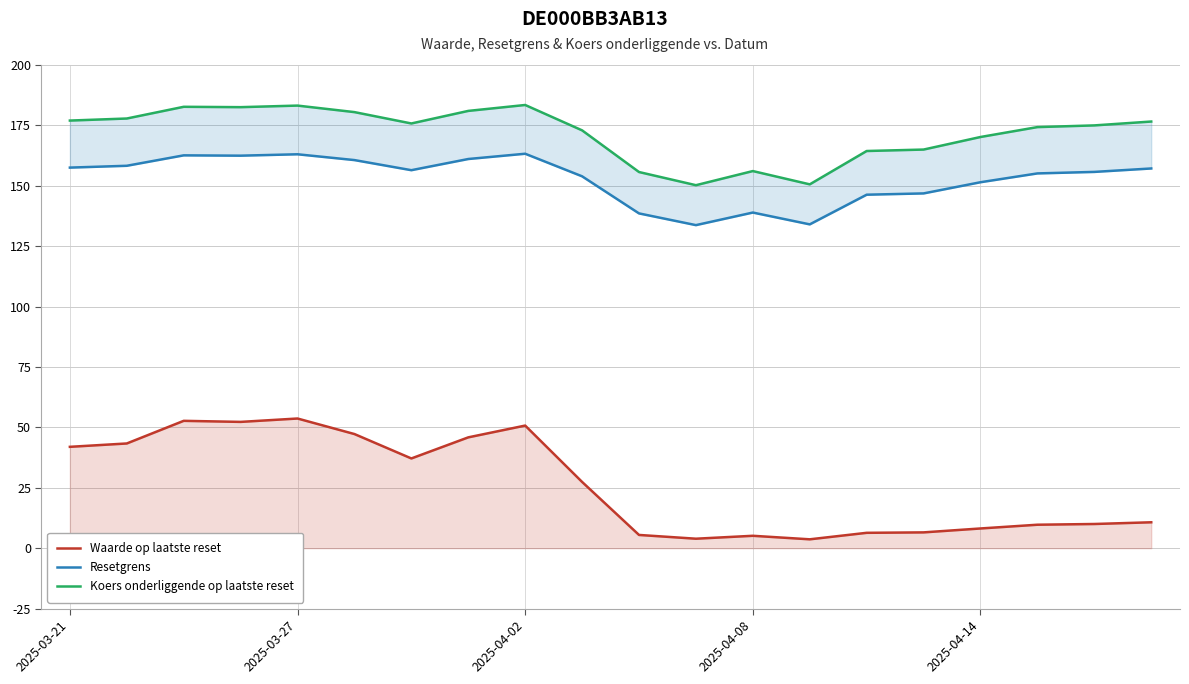

The Koers onderliggende op laatste reset series shows 105.9 at 9. True or false?

False